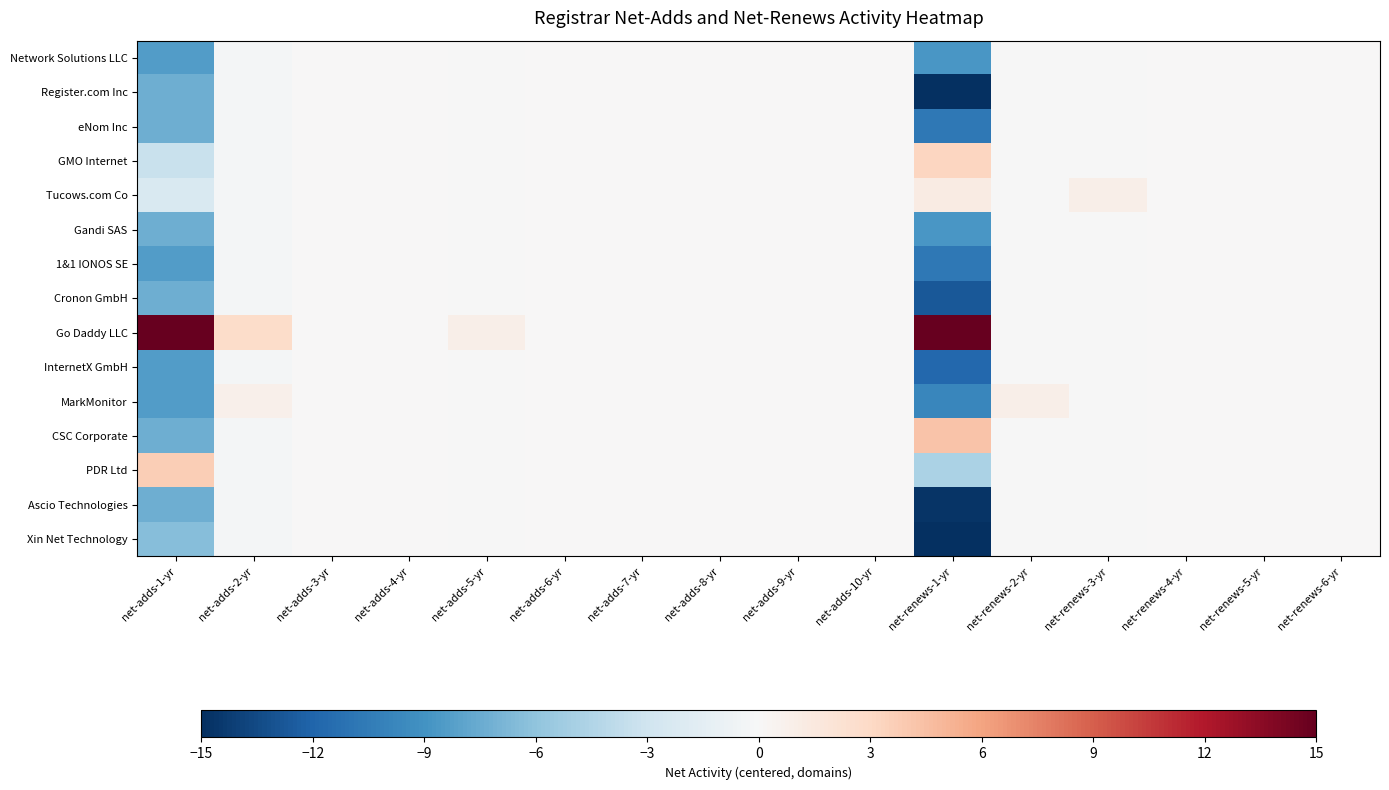

Which category has the highest value across all series?

net-renews-1-yr